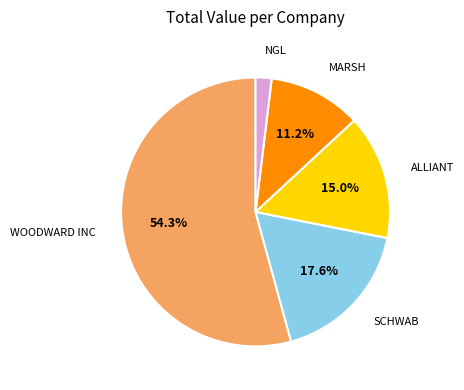

Does any single category account for the majority?

Yes